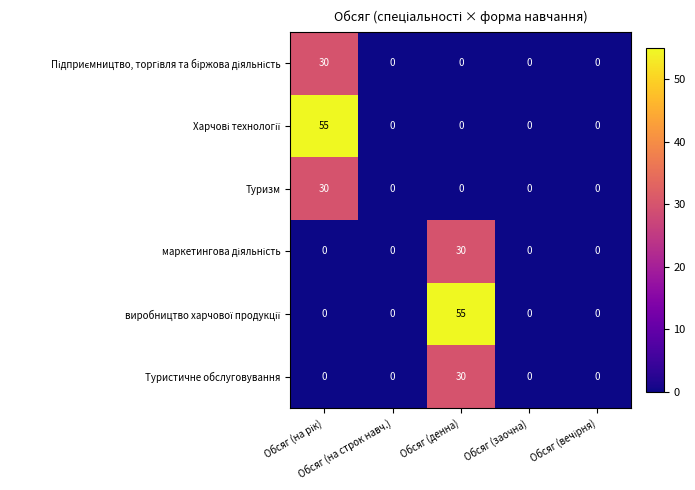

What is the average value of the Туристичне обслуговування series?

6